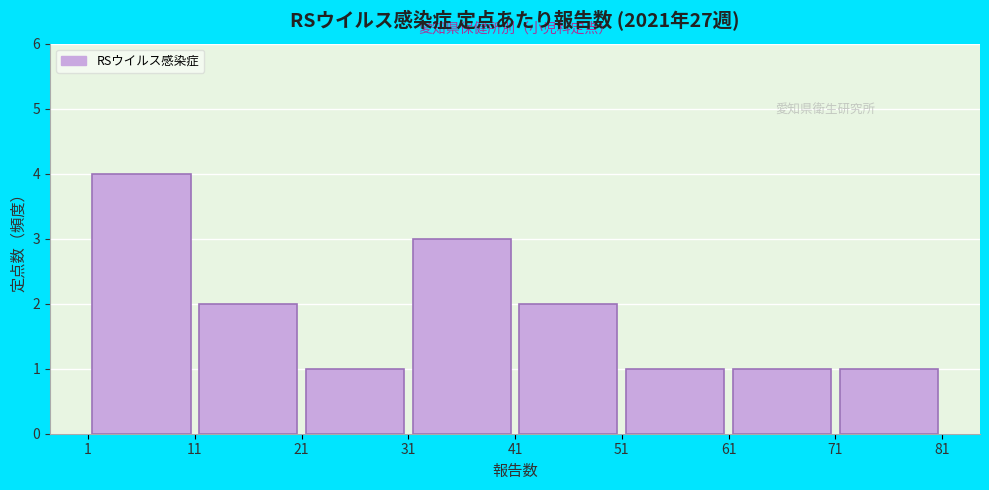

Which range on the x-axis has the tallest bar?

1 to 11